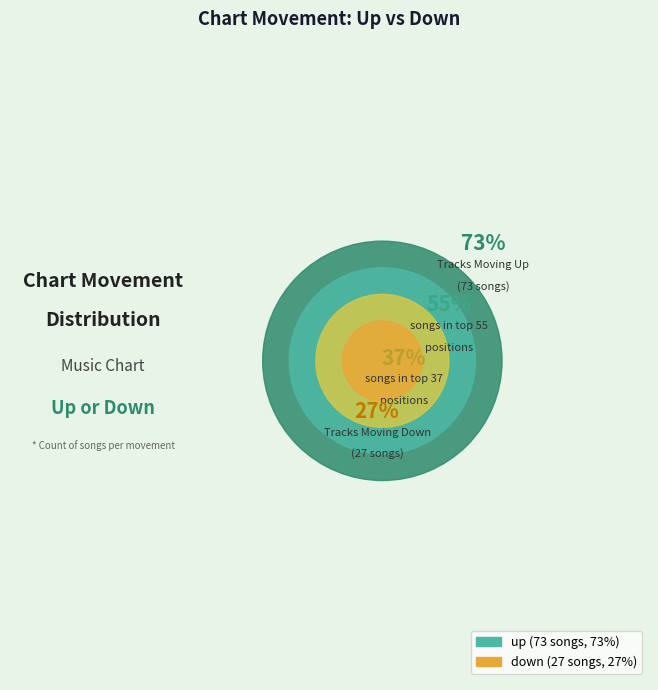

Combined, what portion of the pie is down and up?

100.0%